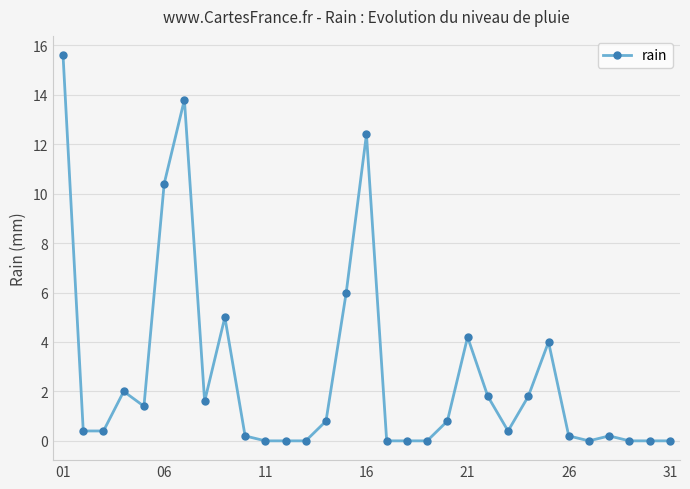

Does the chart display data point markers on the line(s)?

Yes